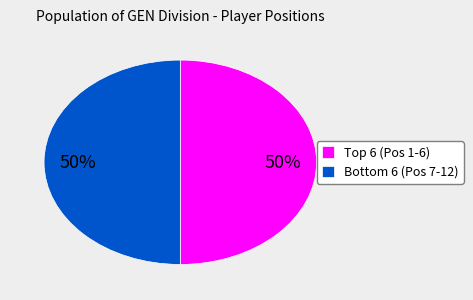

To the nearest percent, what is the average slice percentage?

50%